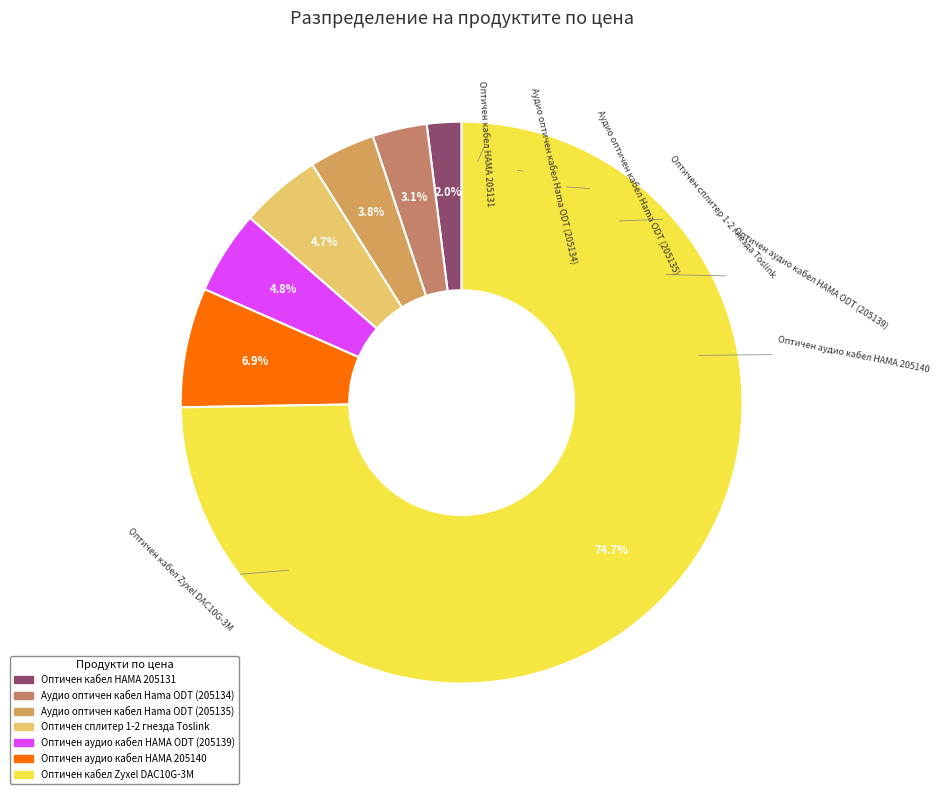

Does any single category account for the majority?

Yes